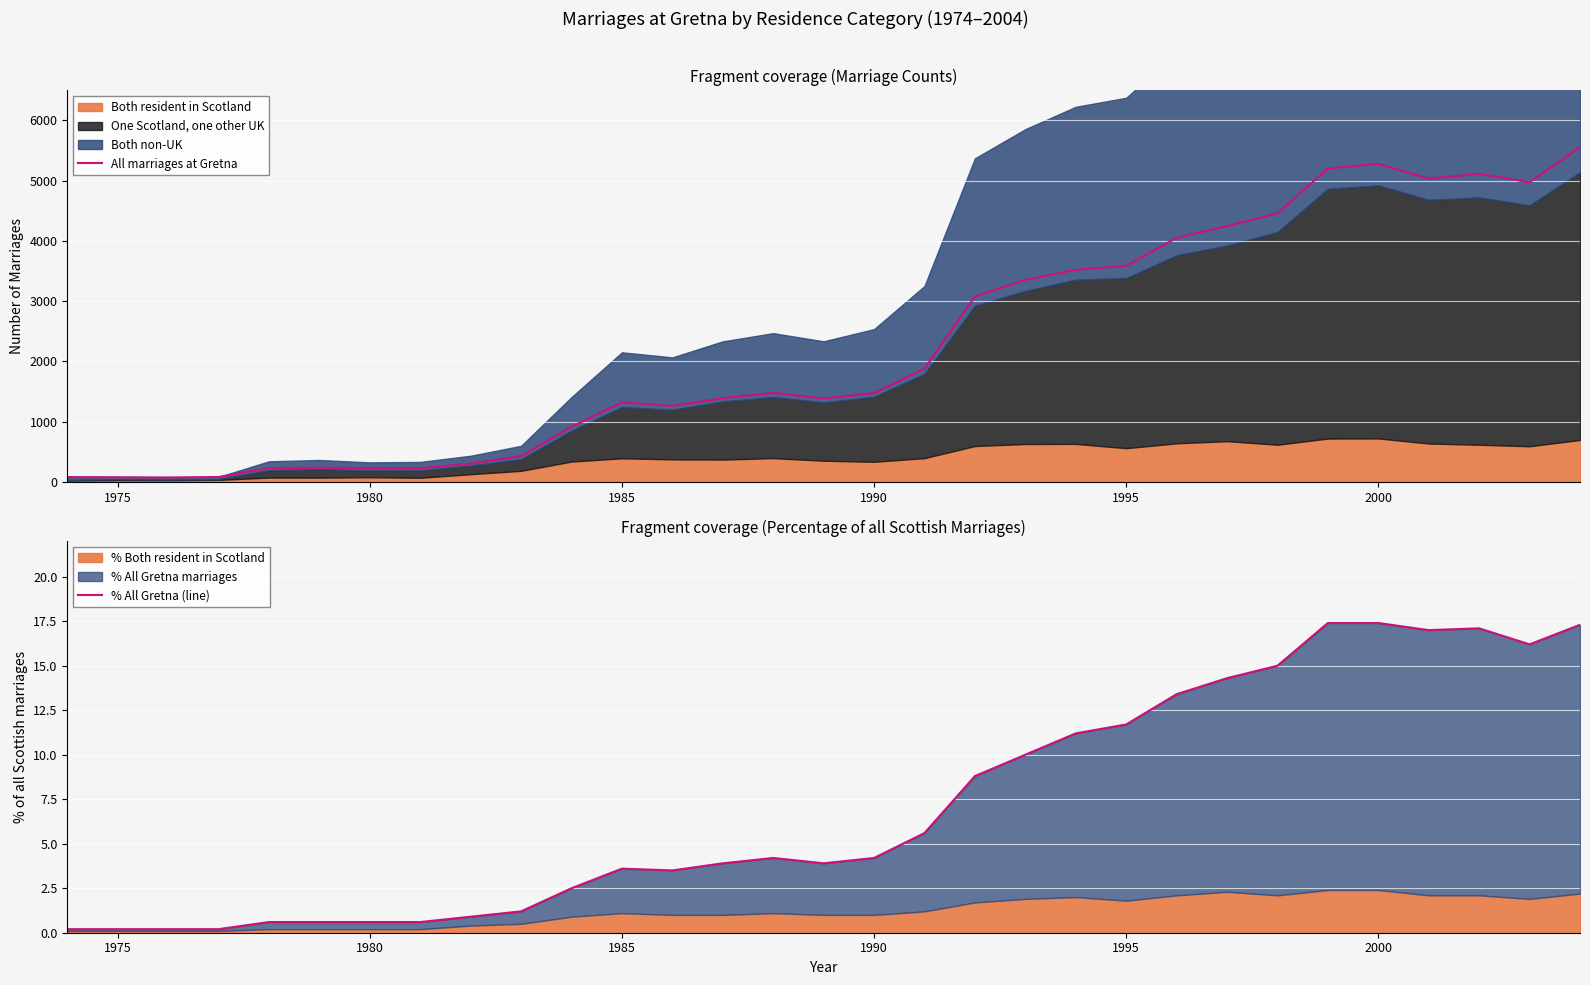

Reading right to left, list all the values displayed in this chart.

All marriages at Gretna: 5555.0	4973.0	5113.0	5033.0	5278.0	5201.0	4457.0	4246.0	4050.0	3586.0	3521.0	3353.0	3076.0	1876.0	1472.0	1380.0	1478.0	1387.0	1261.0	1319.0	914.0	426.0	302.0	226.0	228.0	235.0	228.0	80.0	73.0	74.0	79.0
% All Gretna (line): 17.3	16.2	17.1	17.0	17.4	17.4	15.0	14.3	13.4	11.7	11.2	10.0	8.8	5.6	4.2	3.9	4.2	3.9	3.5	3.6	2.5	1.2	0.9	0.6	0.6	0.6	0.6	0.2	0.2	0.2	0.2